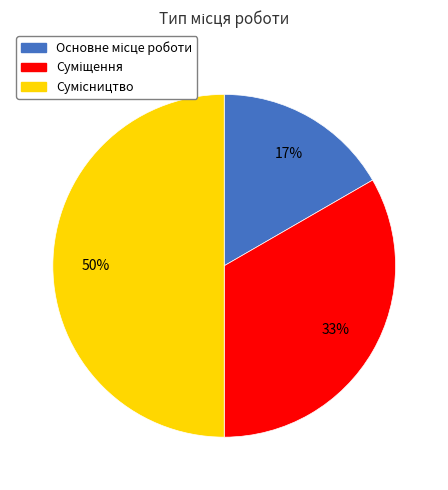

To the nearest percent, what is the difference between the largest and smallest slice percentages?

33%